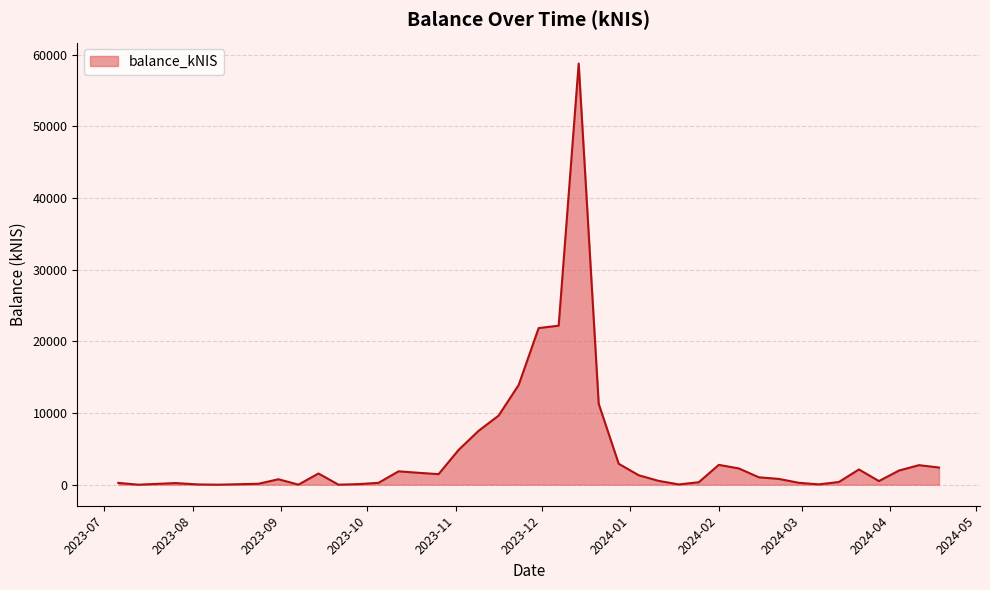

What is the difference between the maximum and minimum values?

58777.6